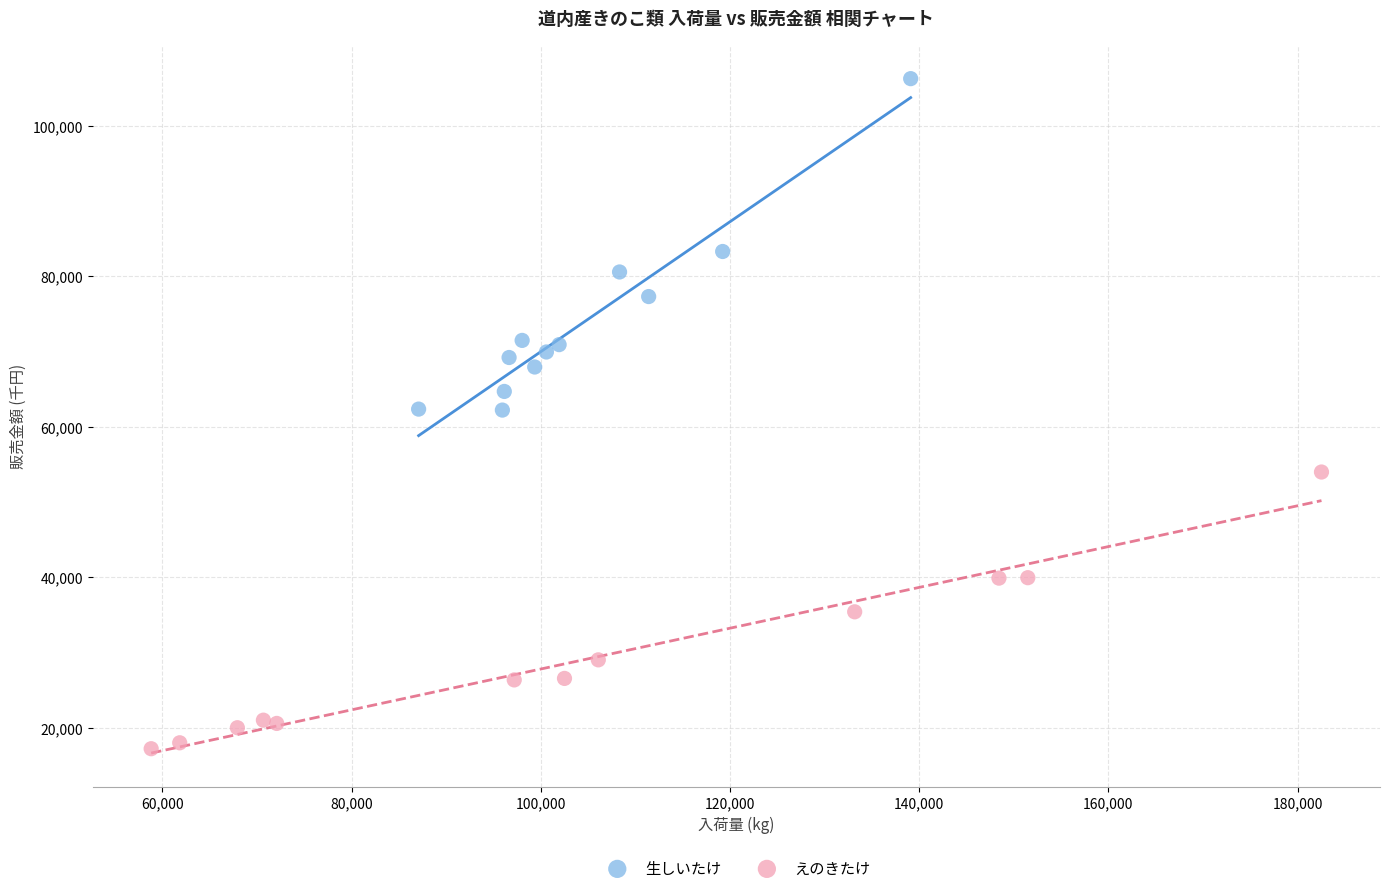

Which series has the largest Y range (max minus min)?

生しいたけ